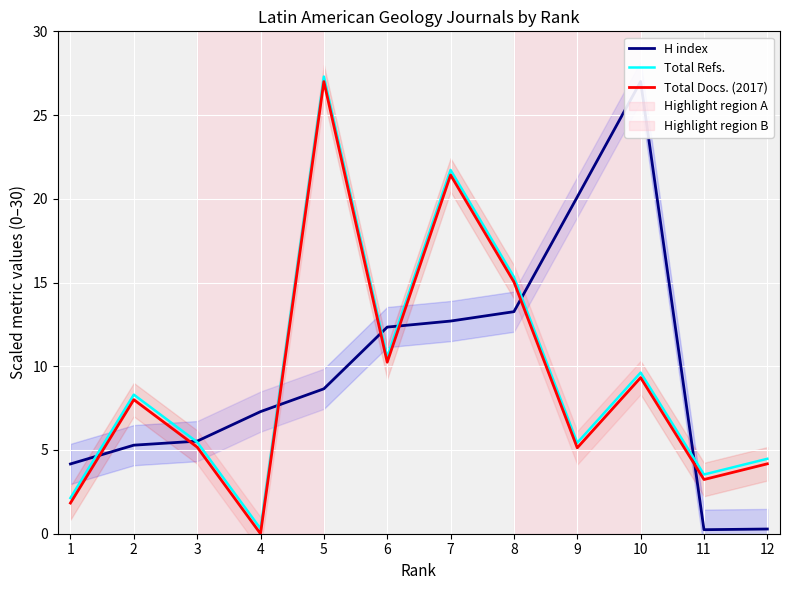

List the series in order of their peak value, highest first.

Total Refs., H index, Total Docs. (2017)